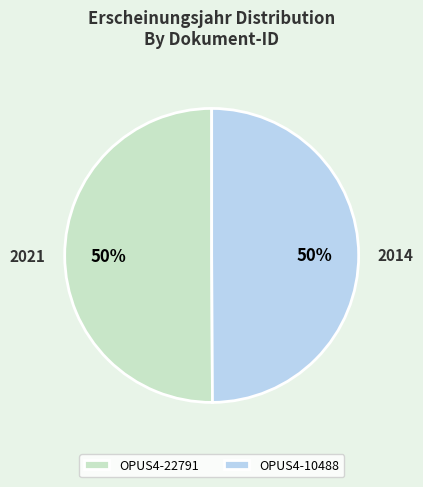

Combined, do OPUS4-10488 and OPUS4-22791 account for over 50%?

Yes